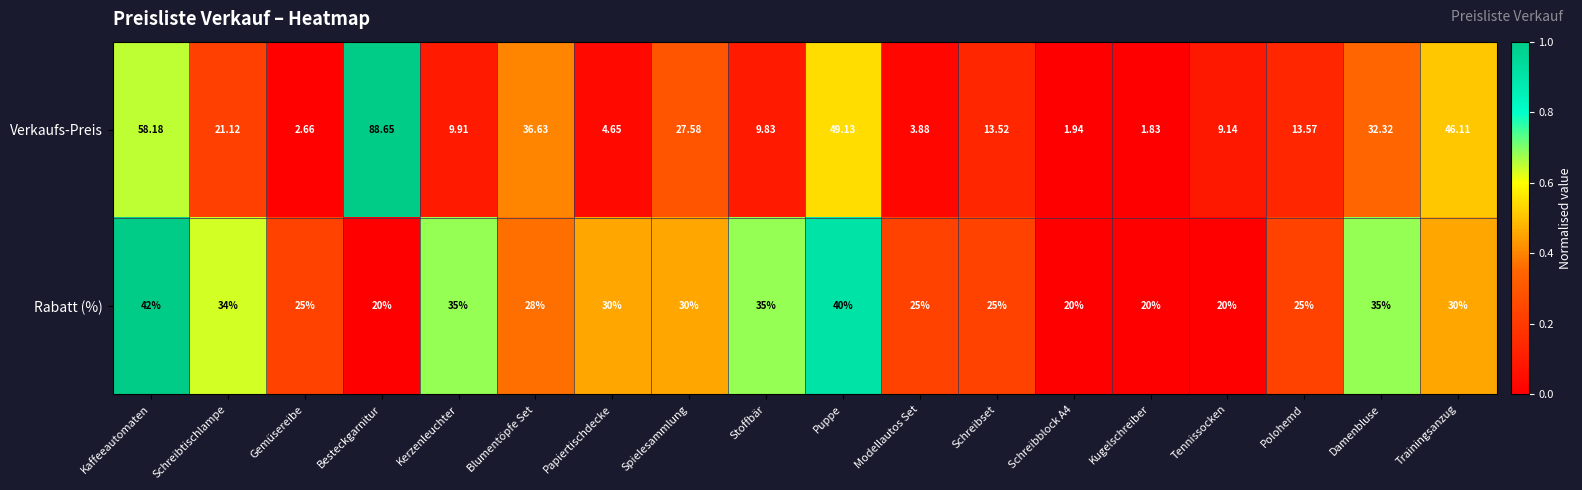

Which series has the largest total across all categories?

Rabatt (%)